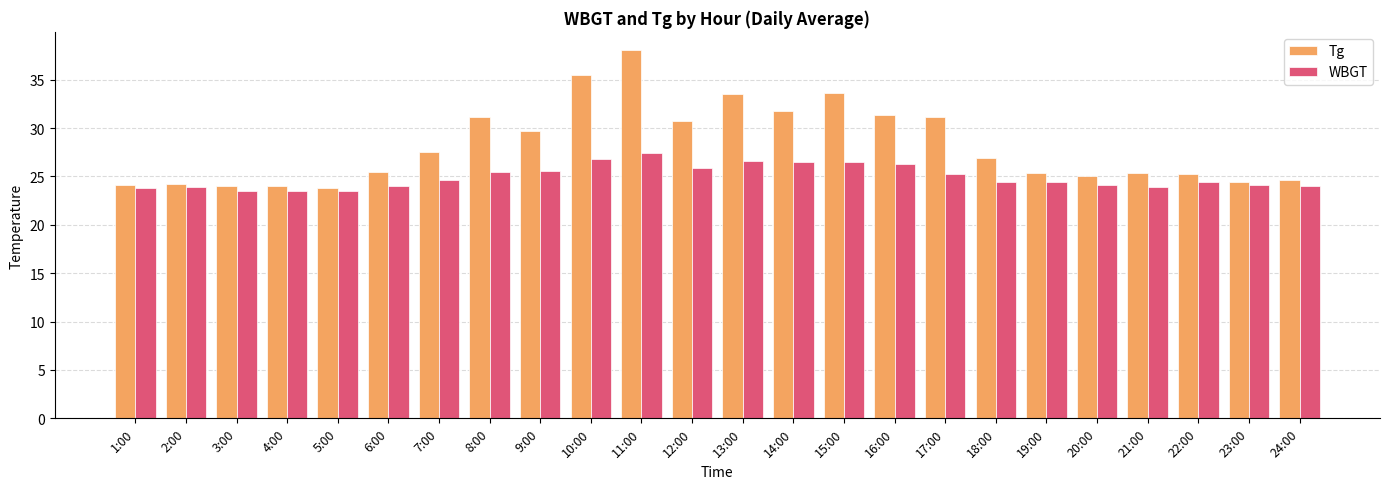

Rank the series at 13:00 from highest to lowest value.

Tg, WBGT